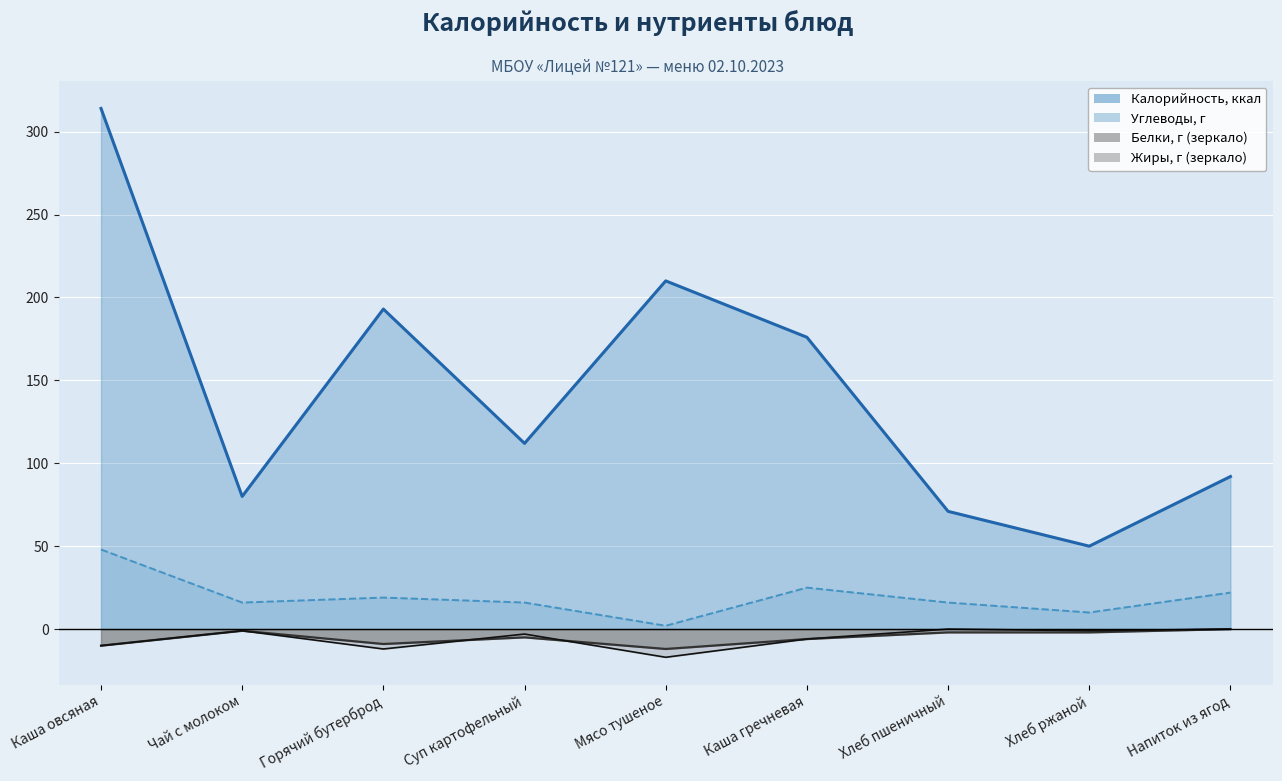

What is the minimum value for Жиры?

-17